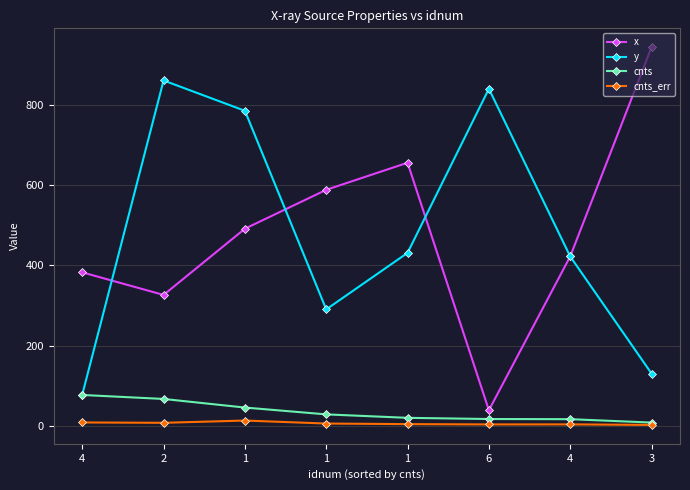

The value of x at 2 is 326.3. True or false?

True